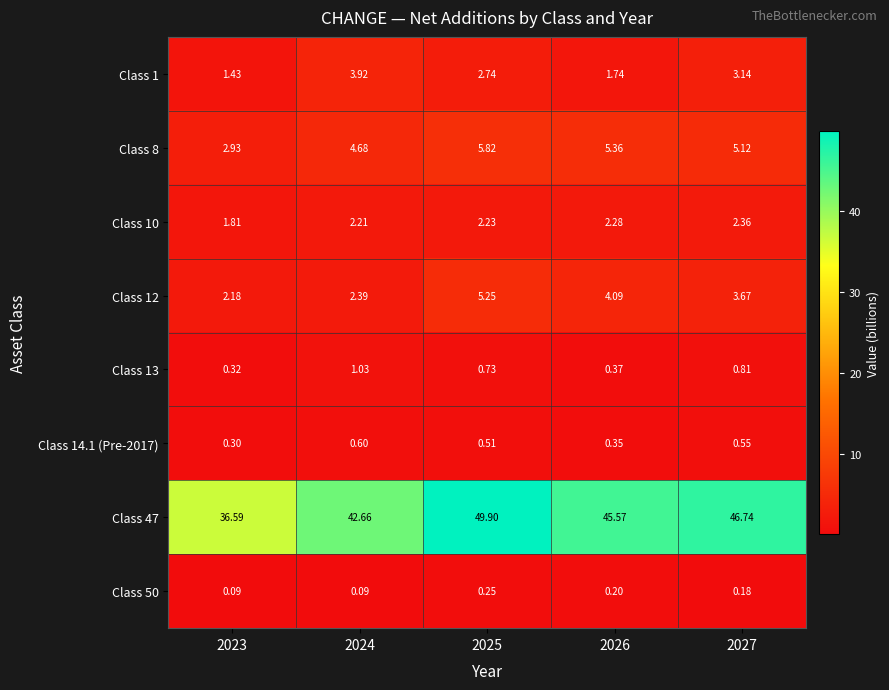

Is the value of Class 14.1 (Pre-2017) at 2024 greater than the value of Class 12 at 2026?

No